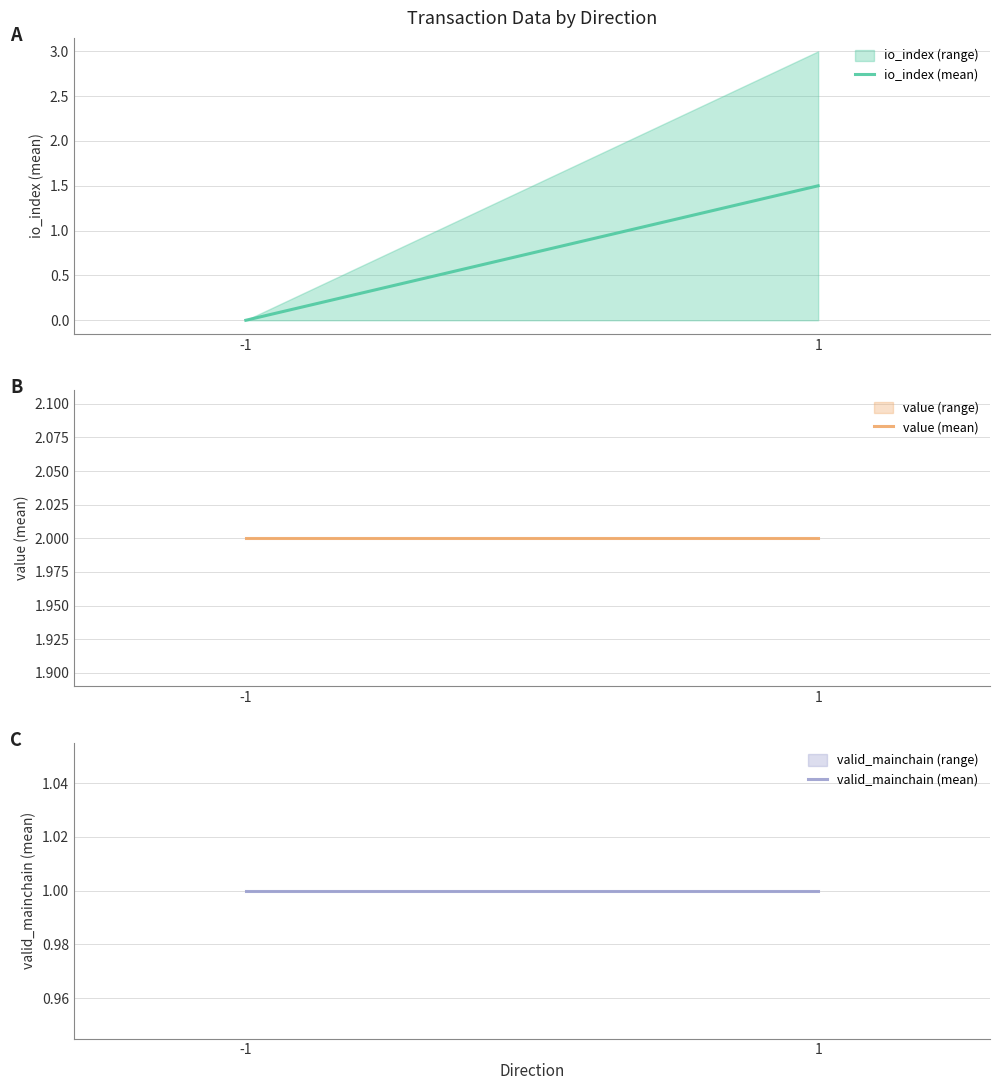

At which category does the chart reach its minimum across all series?

-1